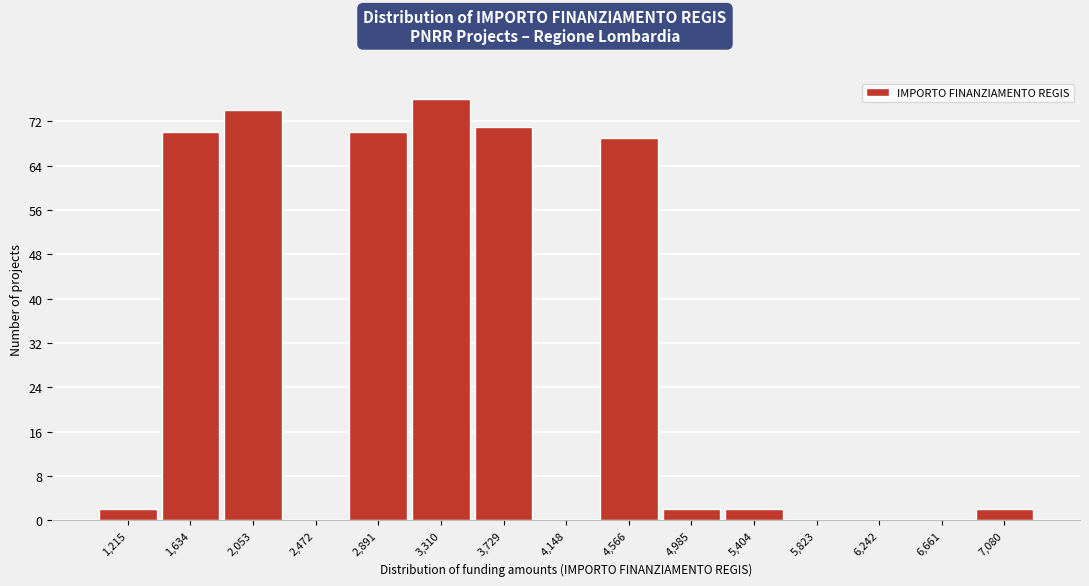

How tall is the bar that spans 3500 to 3950 on the x-axis? Neither the bar edges nor the heights are printed on the chart, so give them approximately, as read against the axes.

71